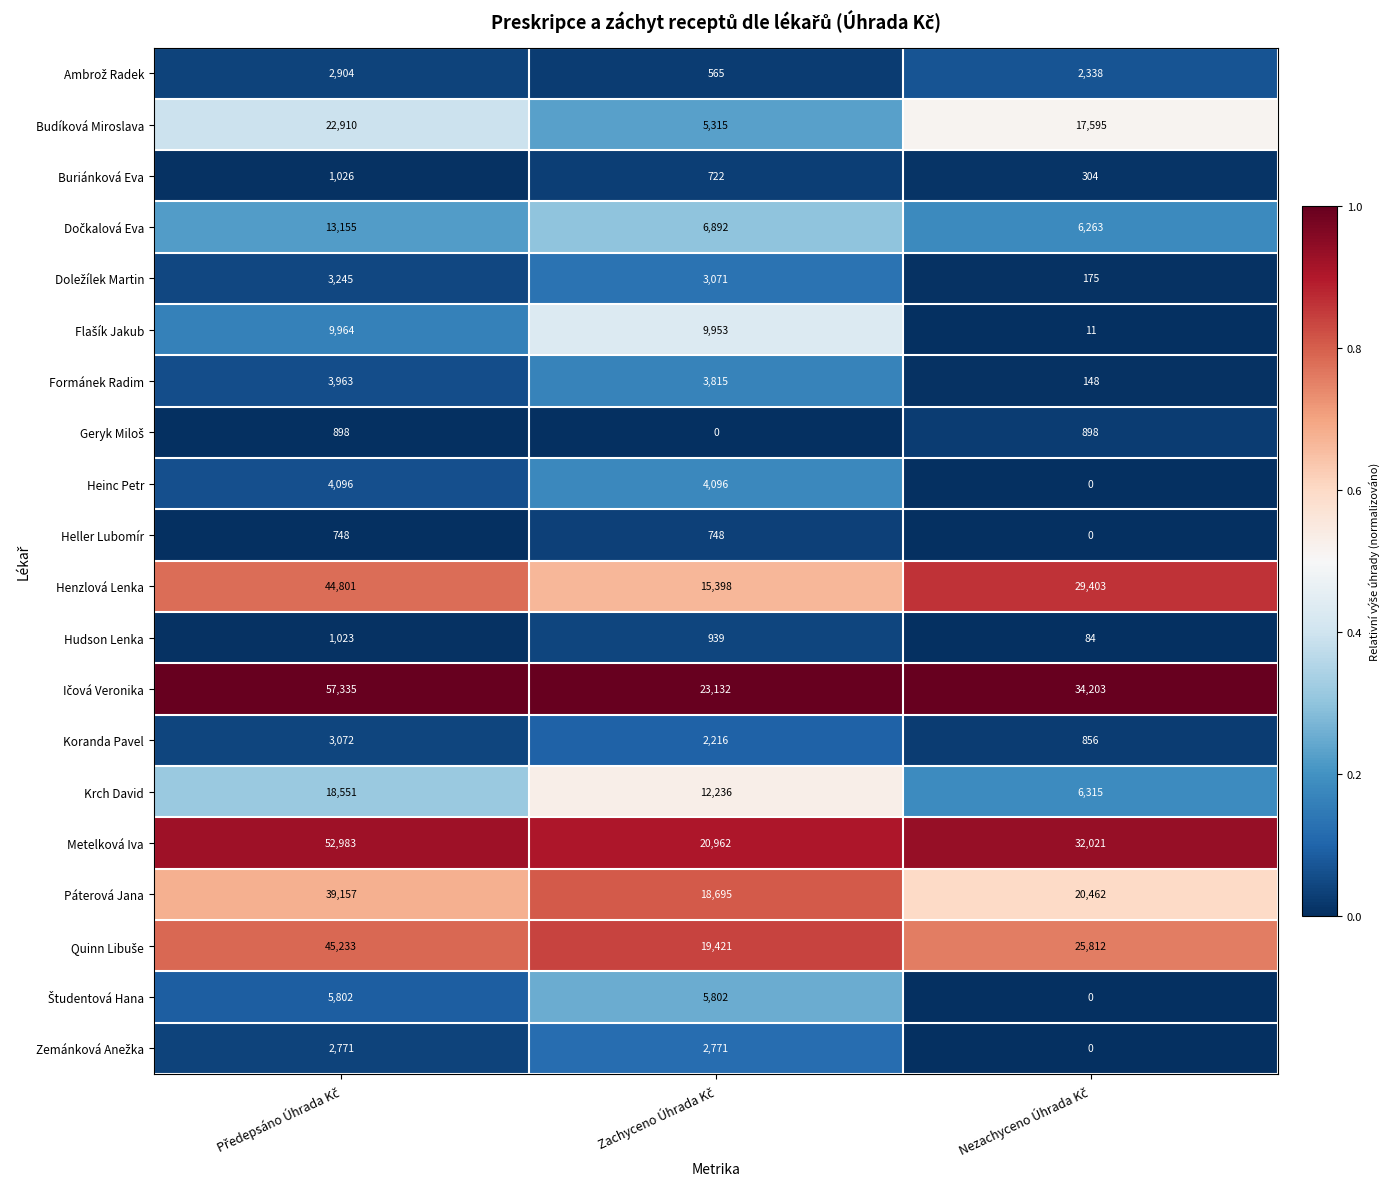

At how many categories does at least one series exceed 7708?

3